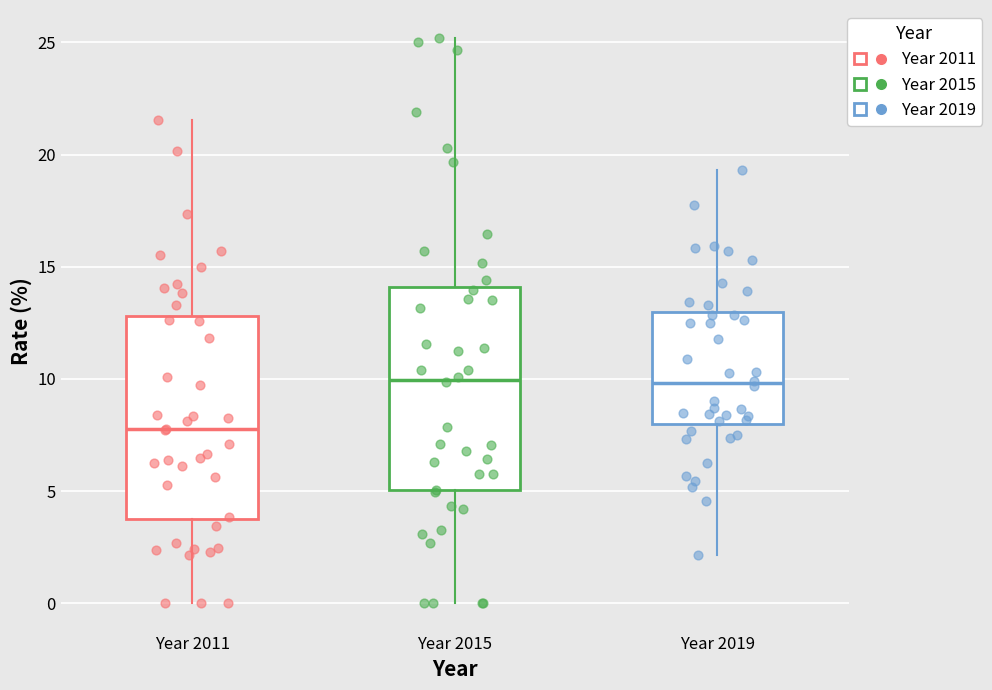

Reading left to right, transcribe this box plot: for each box, give where its median line is, the range the box spans, and where its two whiskers end, as read against the y-axis. The values are not printed on the chart, so give them approximately, as read against the axis.

Year 2011: median 8.0, box 4.0 to 13.0, whiskers 0.0 to 21.5
Year 2015: median 10.0, box 5.0 to 14.0, whiskers 0.0 to 25.0
Year 2019: median 10.0, box 8.0 to 13.0, whiskers 2.0 to 19.5